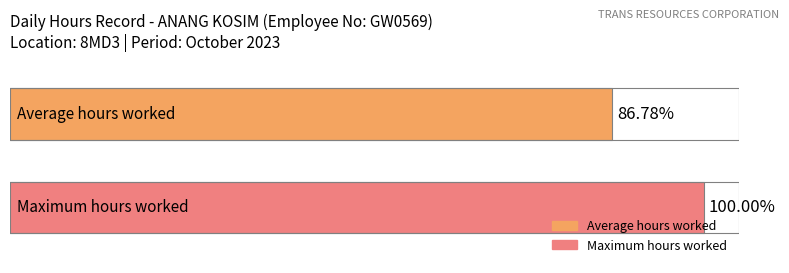

What are all the series names shown in the legend?

Average hours worked, Maximum hours worked